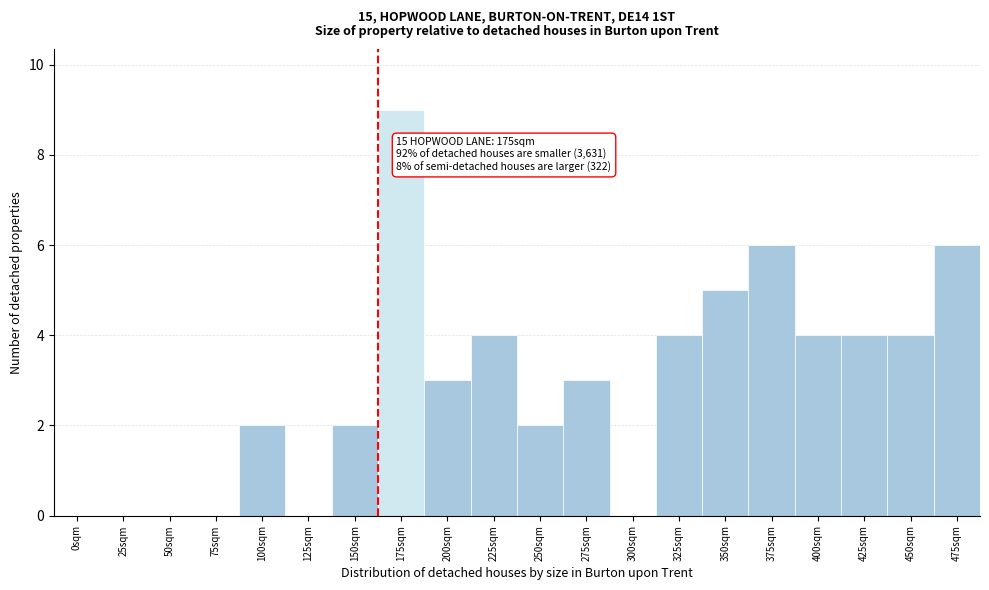

Reading left to right, transcribe all the data shown in this chart.

0sqm=0	25sqm=0	50sqm=0	75sqm=0	100sqm=2	125sqm=0	150sqm=2	175sqm=9	200sqm=3	225sqm=4	250sqm=2	275sqm=3	300sqm=0	325sqm=4	350sqm=5	375sqm=6	400sqm=4	425sqm=4	450sqm=4	475sqm=6